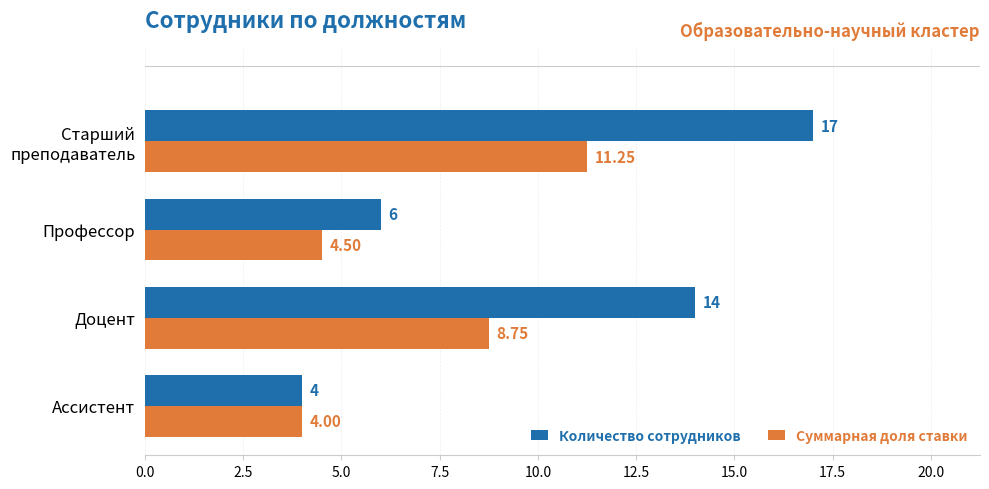

Which series has the widest spread of values?

Количество сотрудников